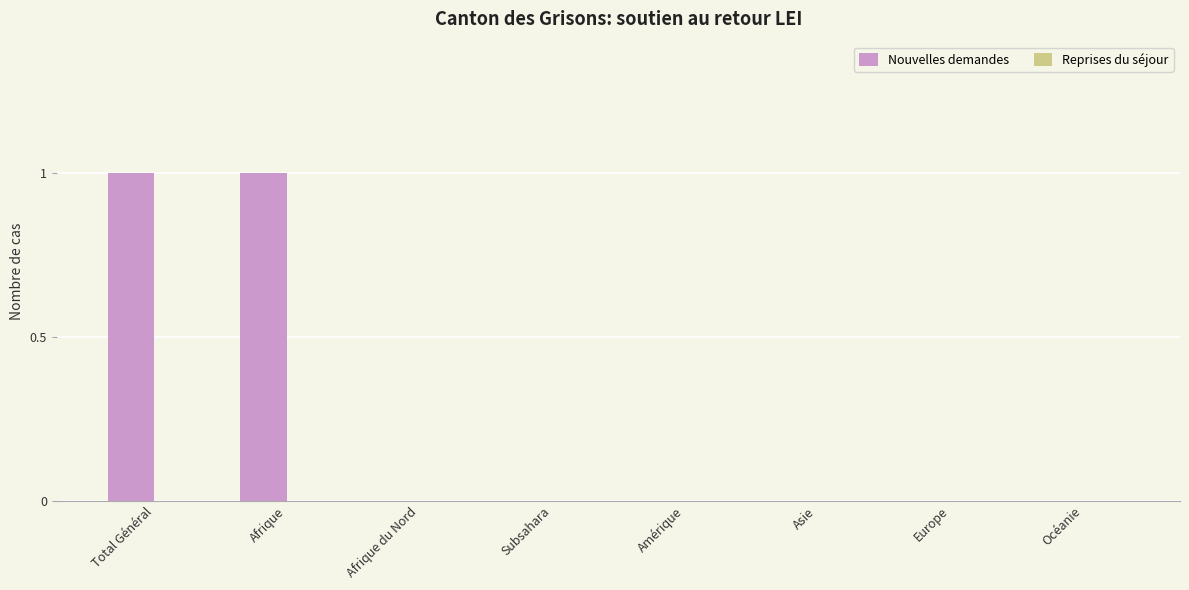

True or false: the data shows 0 at Océanie.

True